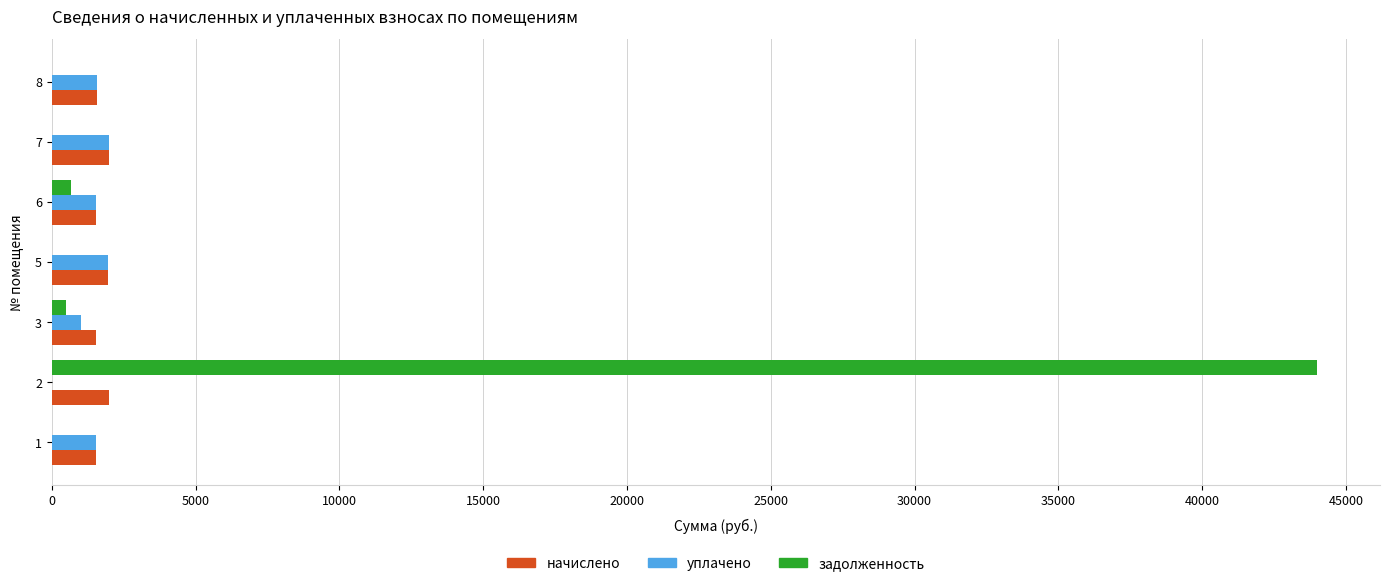

What is the highest value of the задолженность series?

43988.0